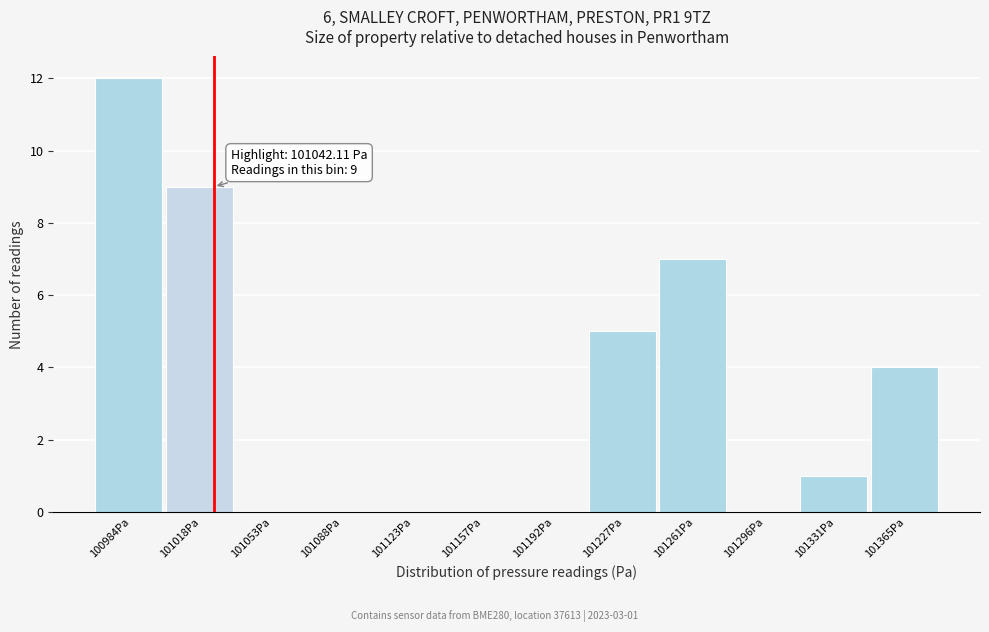

Reading left to right, what are all the values shown in this chart?

100984Pa=12	101018Pa=9	101053Pa=0	101088Pa=0	101123Pa=0	101157Pa=0	101192Pa=0	101227Pa=5	101261Pa=7	101296Pa=0	101331Pa=1	101365Pa=4